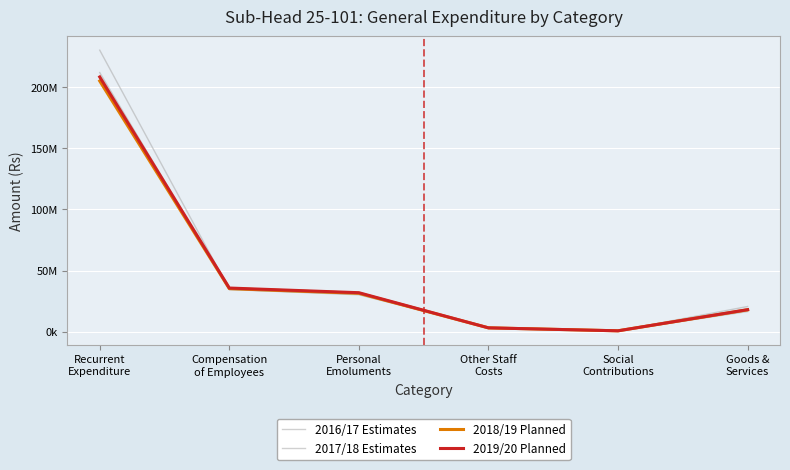

Does the chart display data point markers on the line(s)?

No